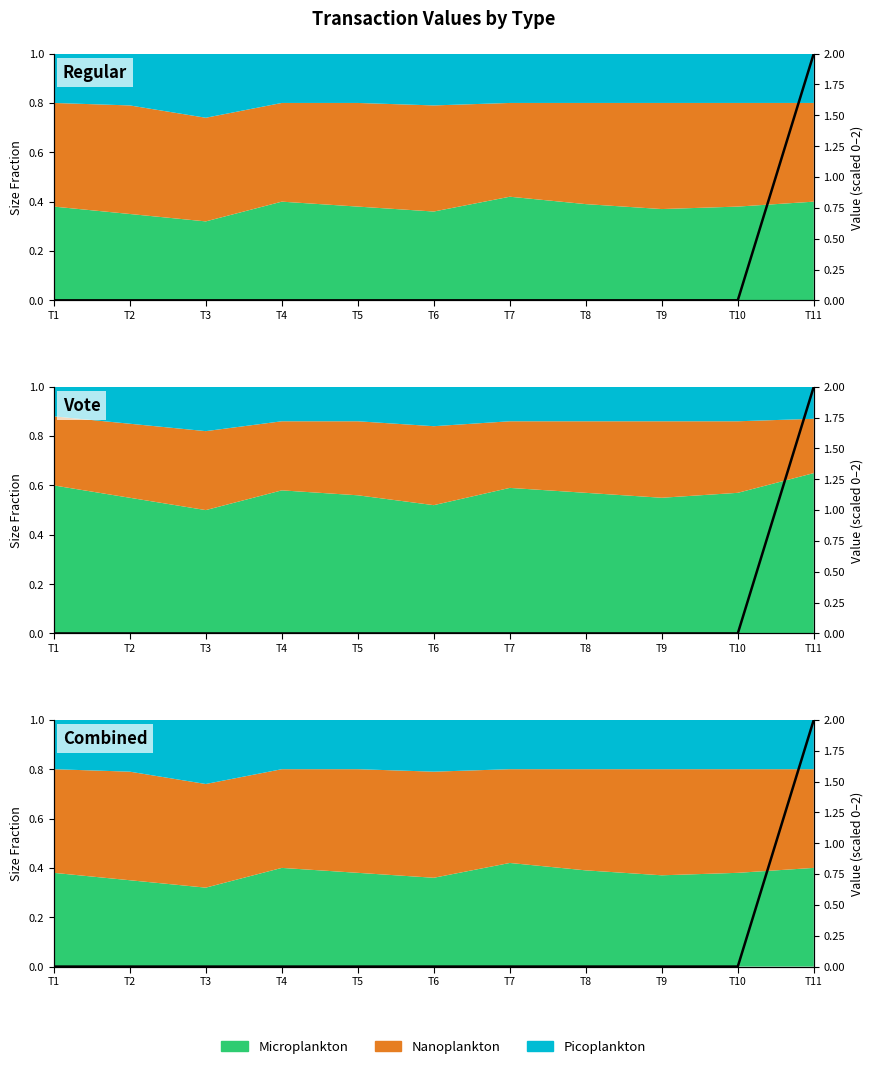

What is the greatest value displayed?

2.0